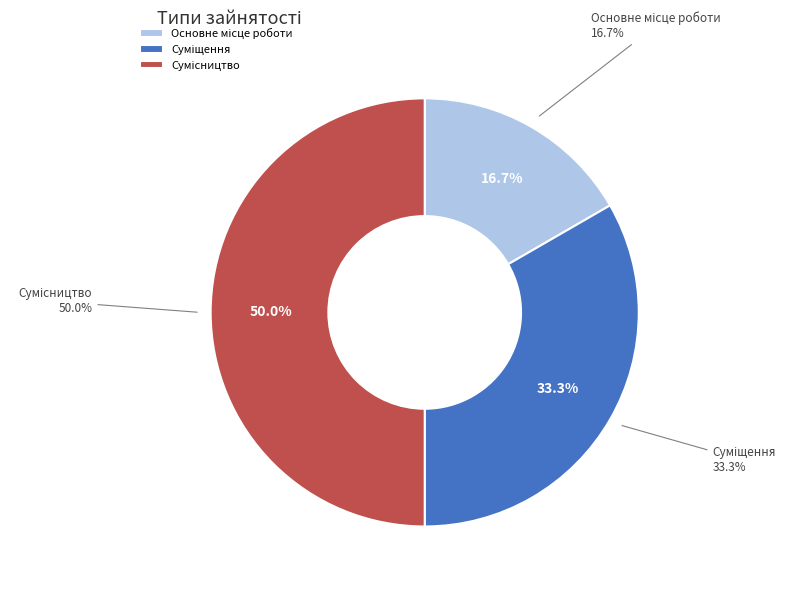

The Основне місце роботи slice represents 17% of the pie. True or false?

True